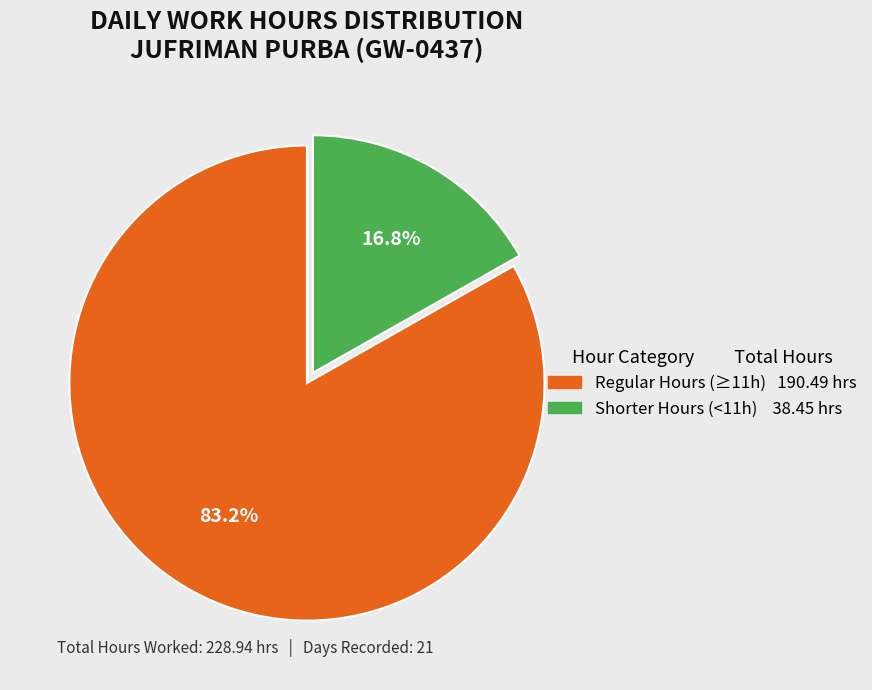

Is there a majority slice in this chart?

Yes